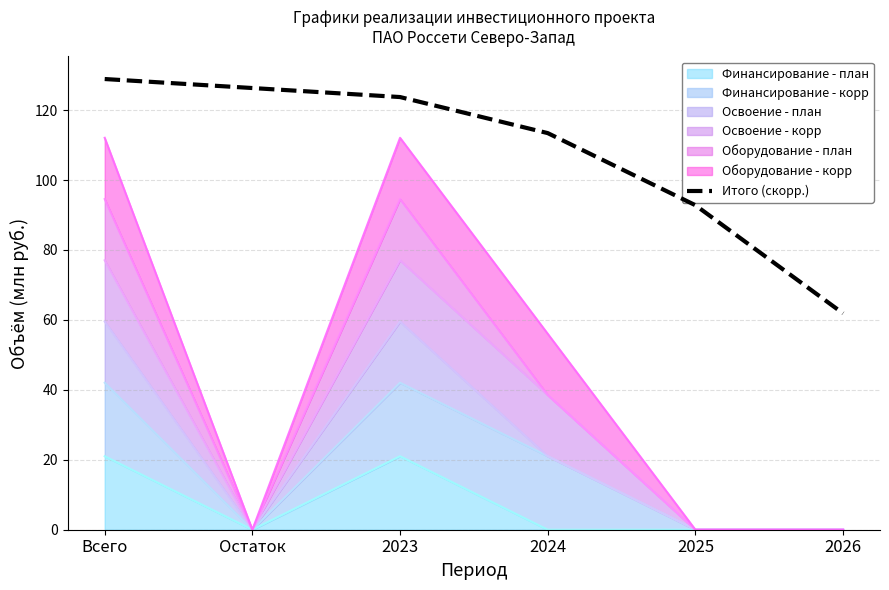

Is it true that the value at Остаток is 126.3?

True